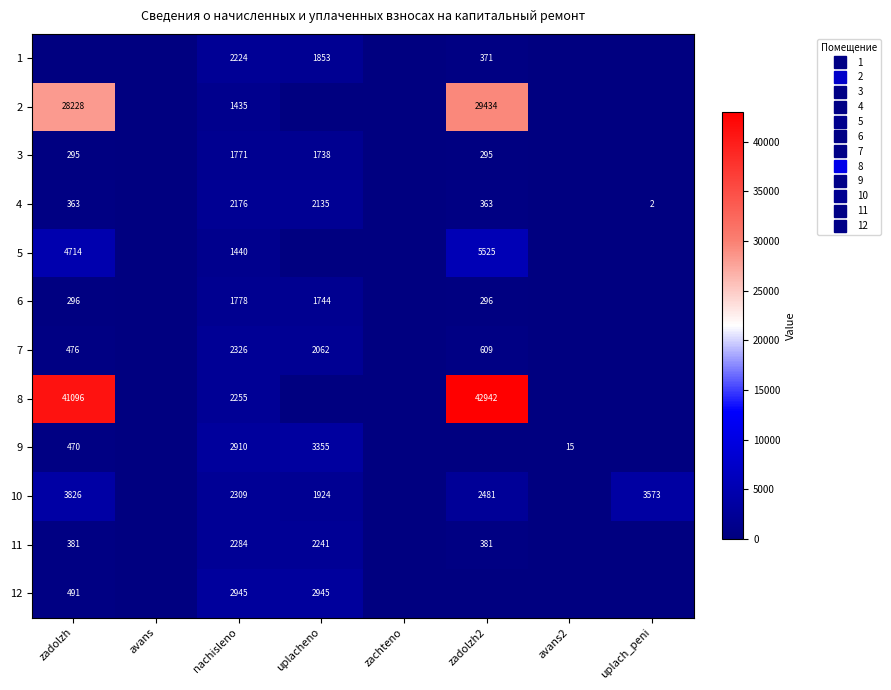

Which category has the highest value in the 1 series?

nachisleno